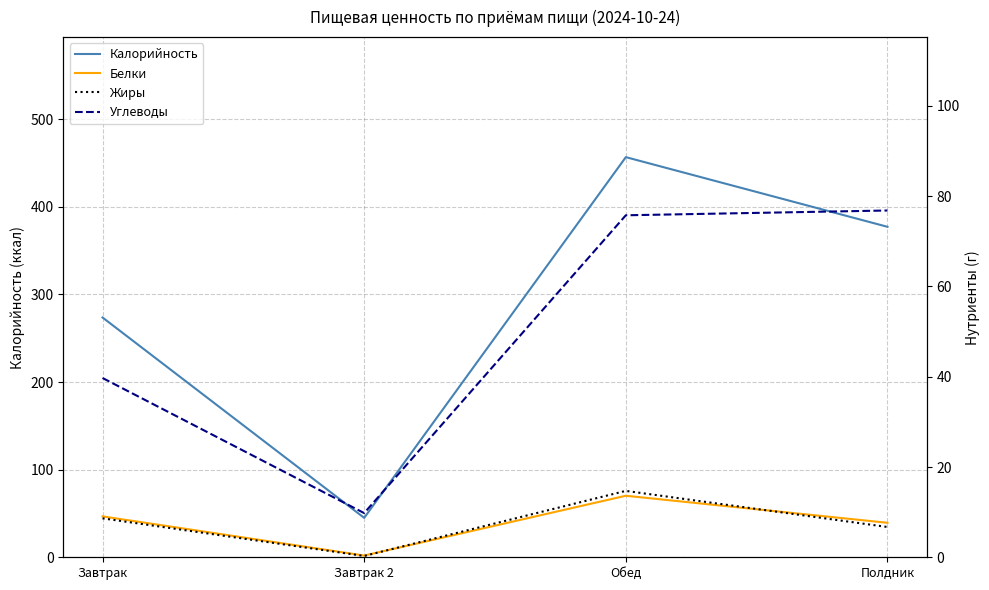

Where does the Белки series first go above 9?

Завтрак